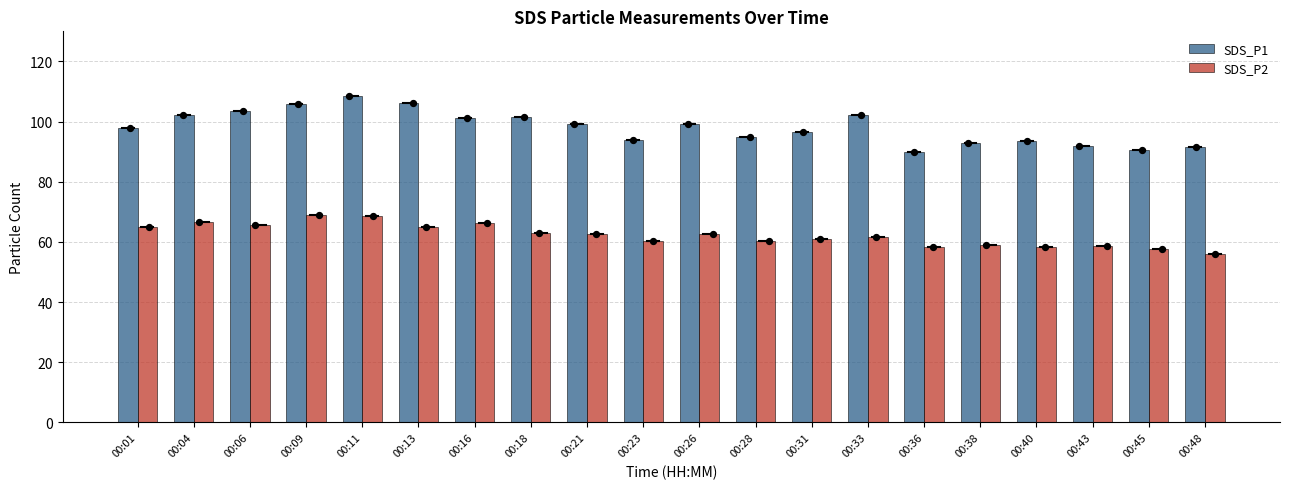

Which series reaches the maximum Y coordinate?

SDS_P1